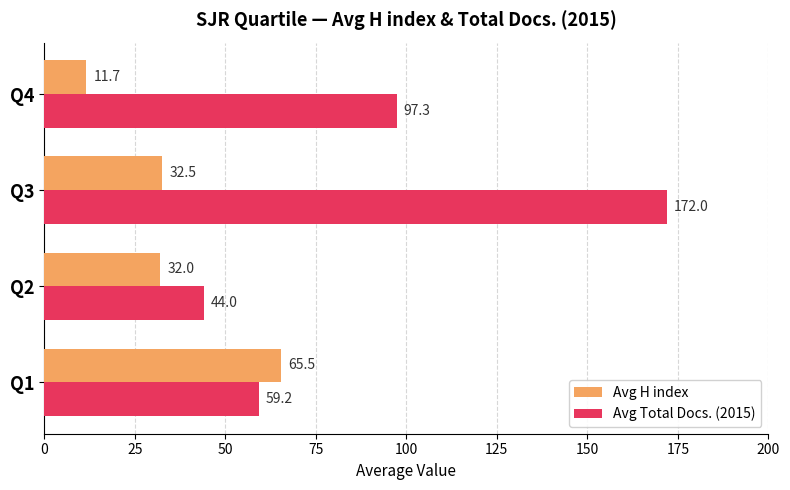

Rank the series by their maximum value, from highest to lowest.

Avg Total Docs. (2015), Avg H index